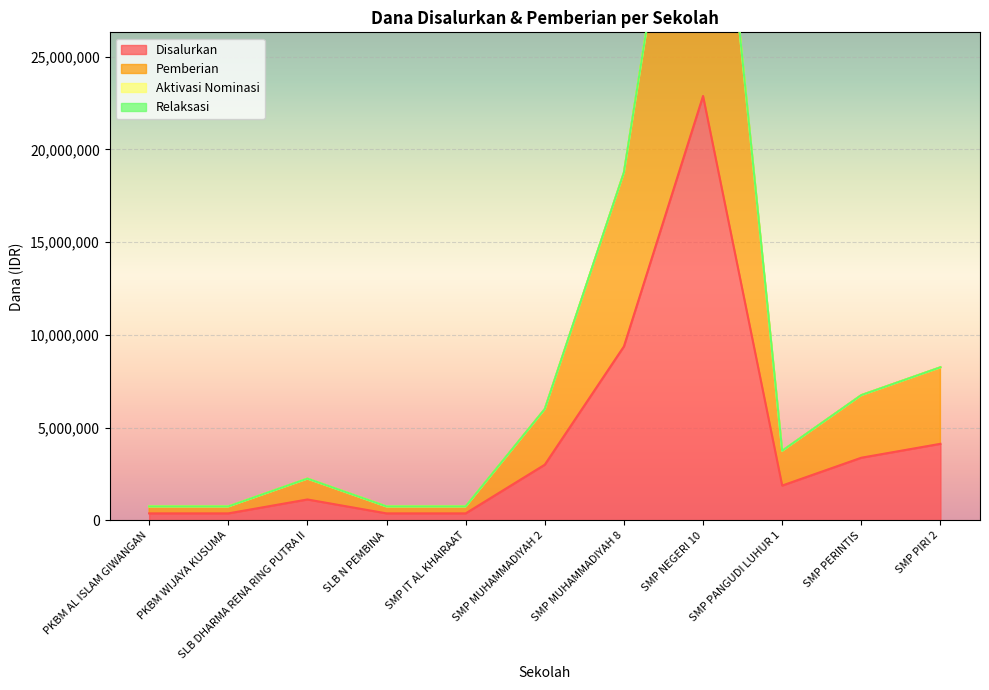

True or false: Pemberian has more than 0 interior local peaks.

True